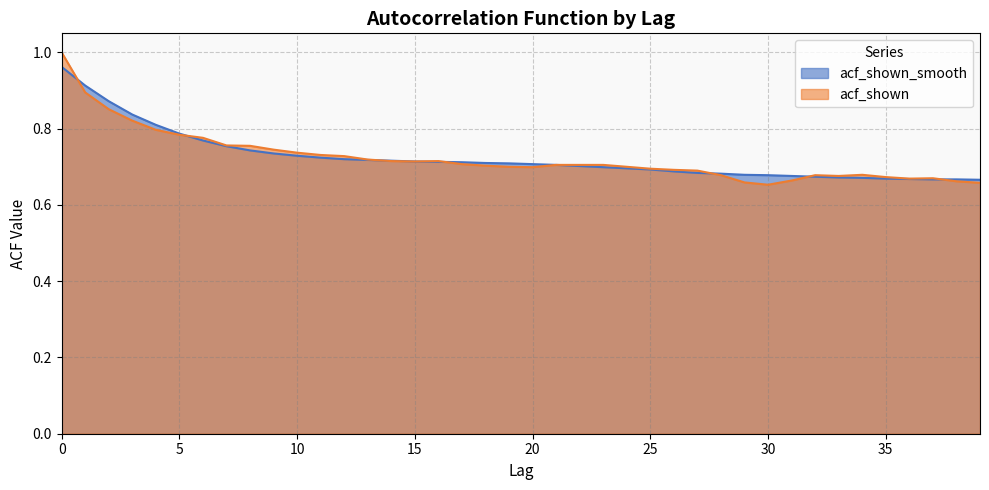

True or false: acf_shown and acf_shown_smooth cross at least once.

True